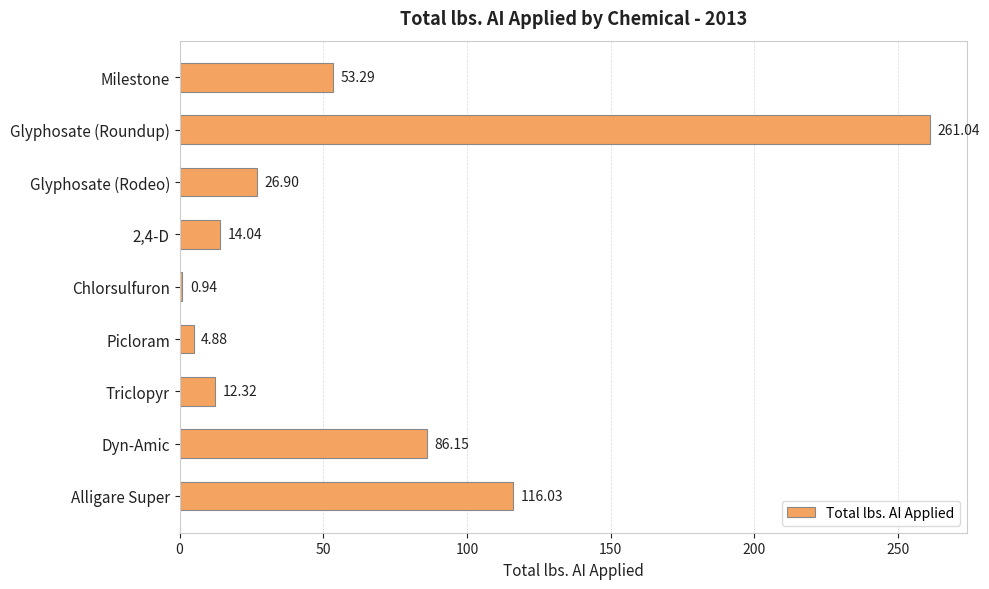

Rank the categories by value from lowest to highest.

Chlorsulfuron, Picloram, Triclopyr, 2,4-D, Glyphosate (Rodeo), Milestone, Dyn-Amic, Alligare Super, Glyphosate (Roundup)